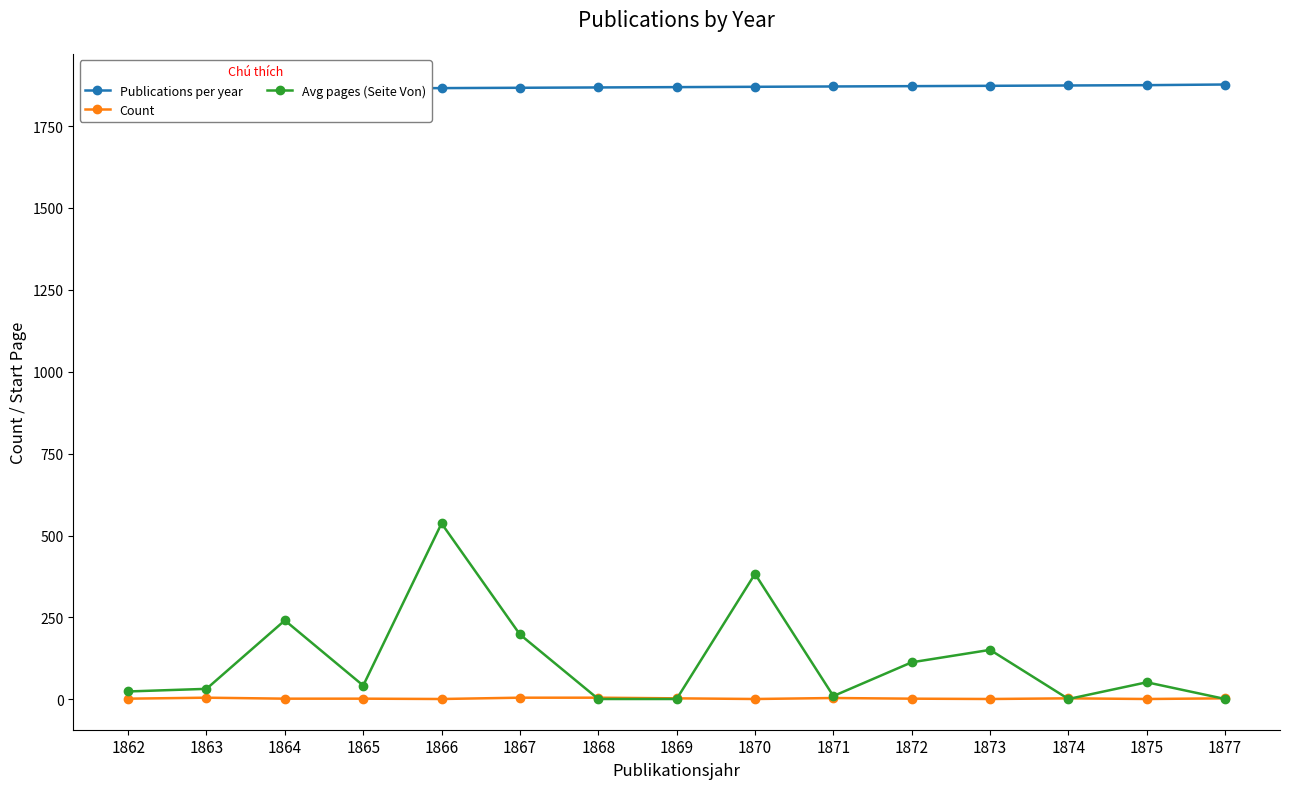

Is it true that Avg pages (Seite Von) equals 47 at 1863?

False